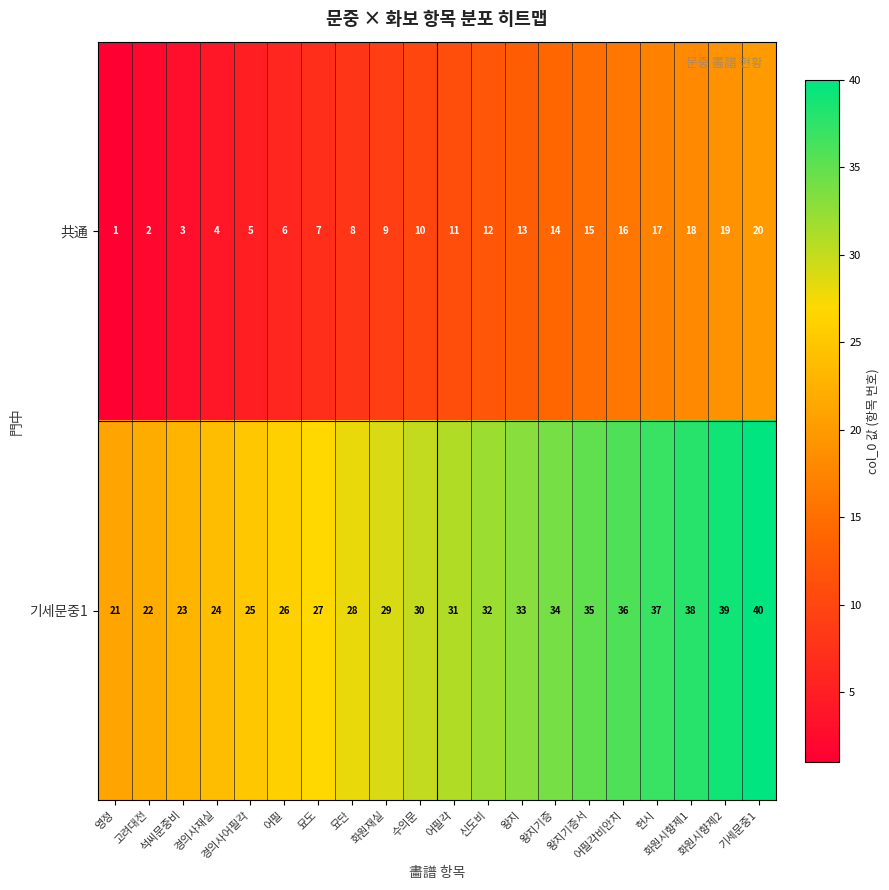

What is the difference between the highest and lowest values at 화원재실?

20